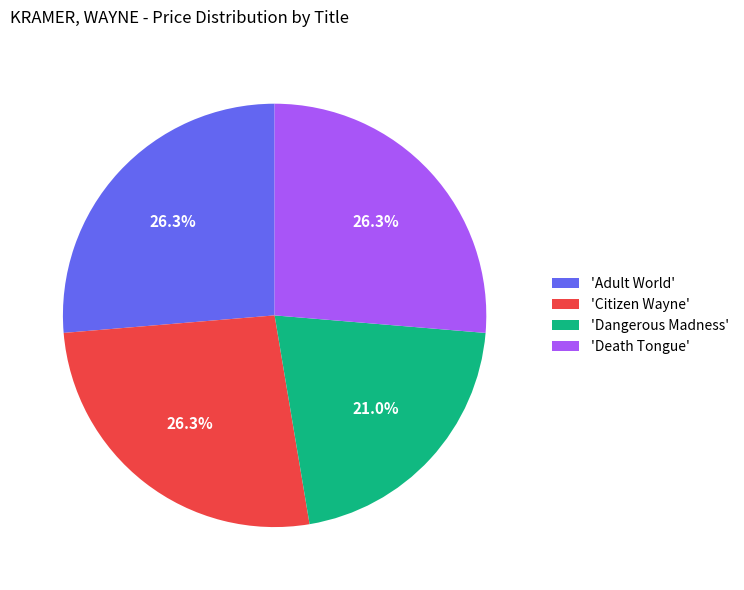

What is the smallest slice in the pie chart?

'Dangerous Madness'